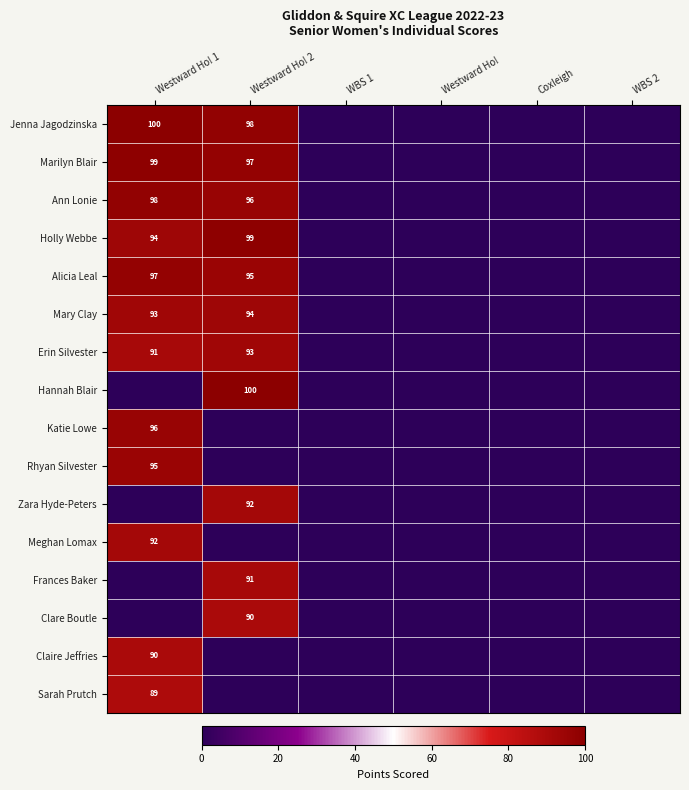

What is the sum of the Marilyn Blair values at Westward Ho! 2 and Westward Ho! 1?

196